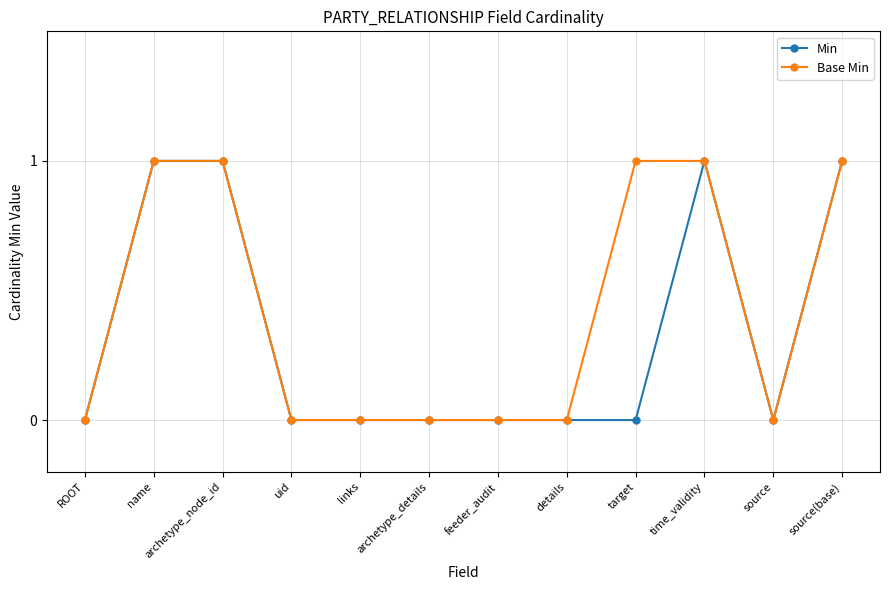

What is the label of the 6th point from the right?

feeder_audit